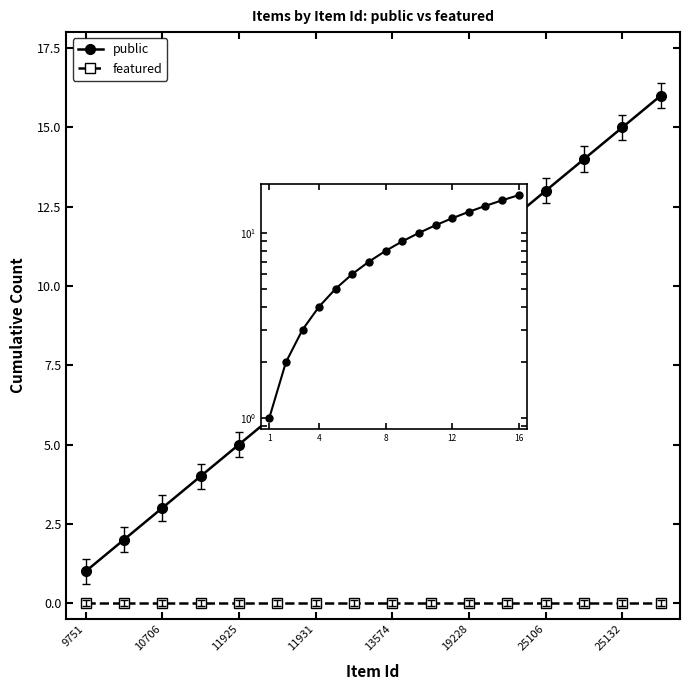

Which series has the widest spread of values?

public